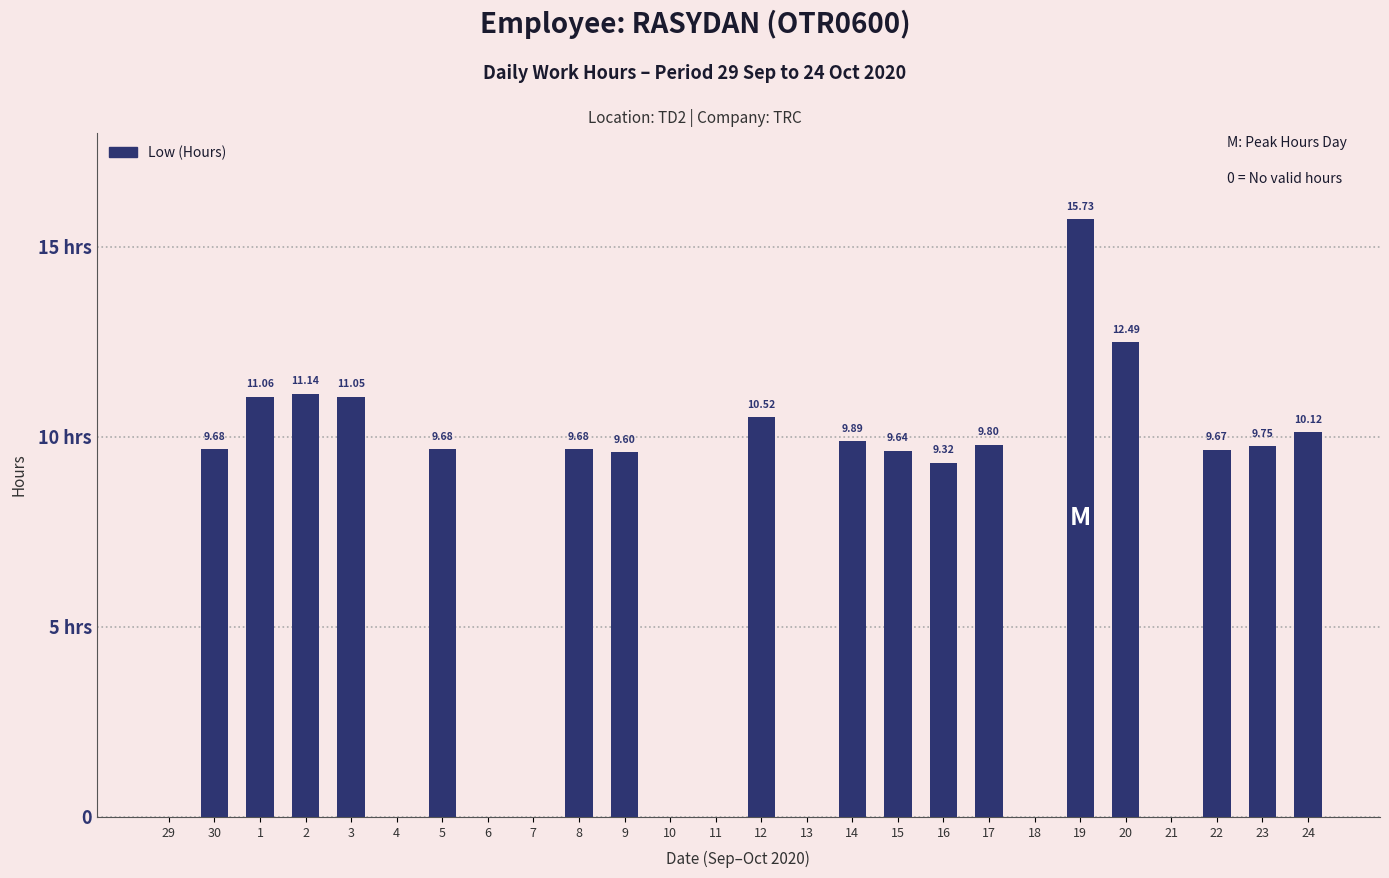

How many bars are there in total?

26